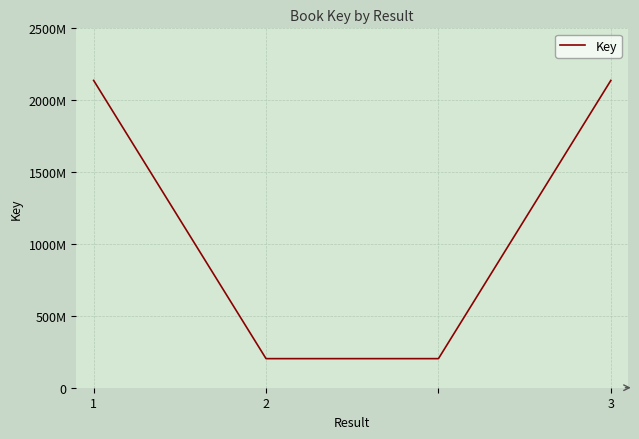

Does the chart have visible grid lines?

Yes